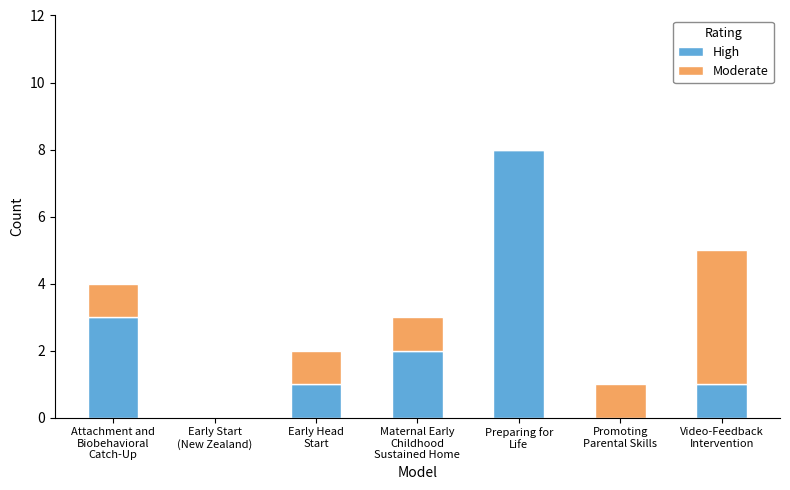

What value does the High series have at Preparing for
Life?

8